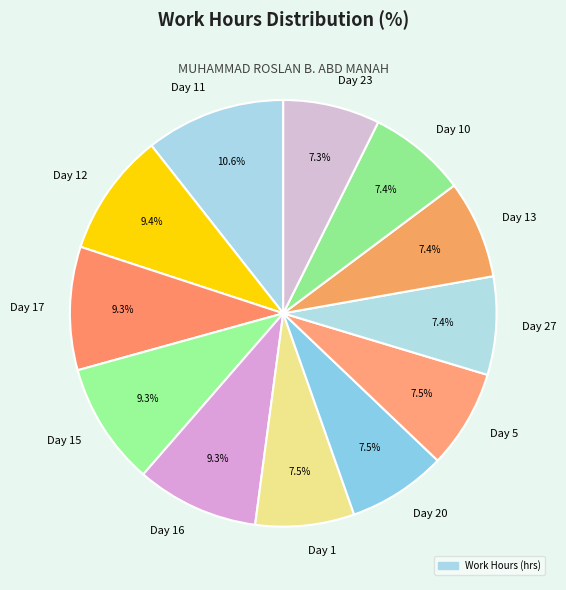

To the nearest percent, what is the average slice percentage?

8%